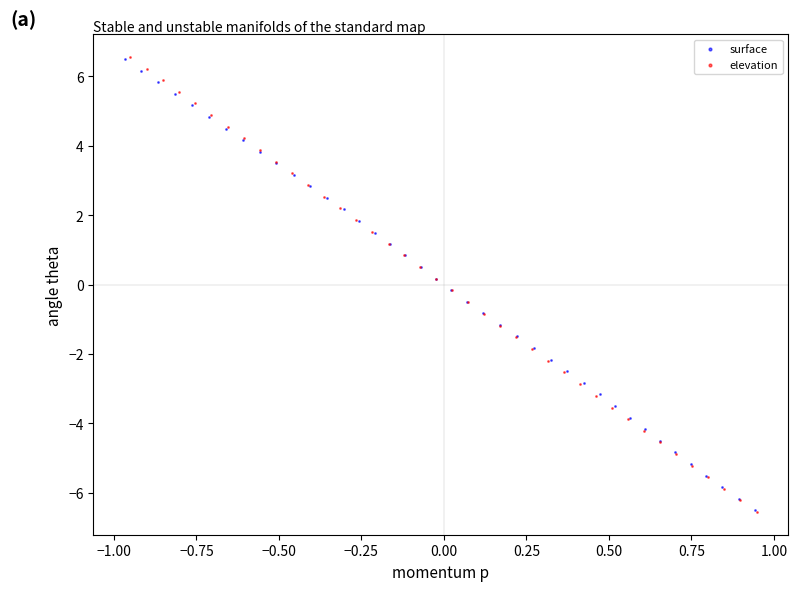

Which series has the largest Y range (max minus min)?

elevation